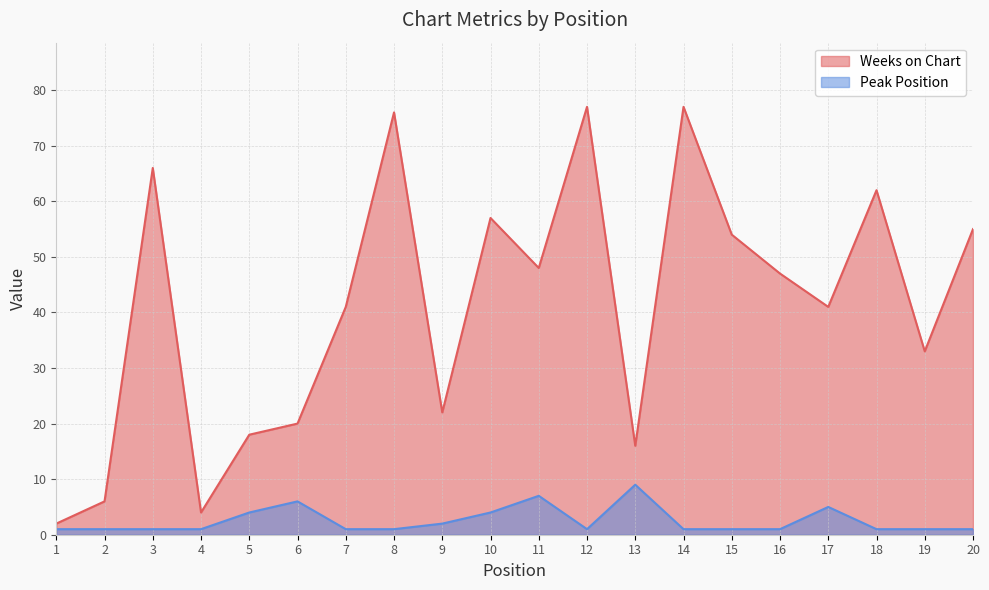

How many data points in Peak Position are above 1?

7